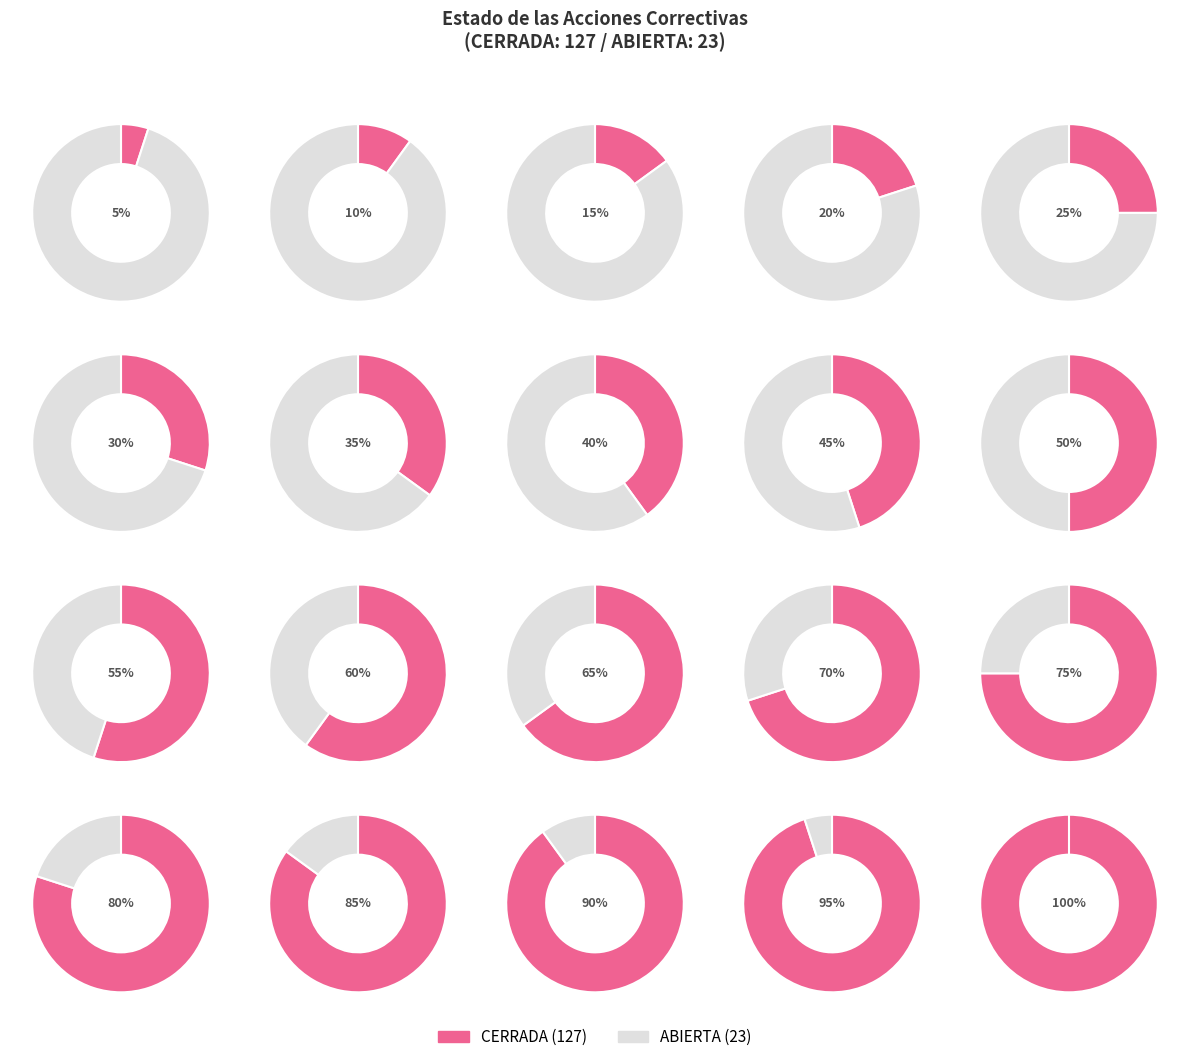

To the nearest percent, what is the difference between the ABIERTA and CERRADA slice percentages?

69%